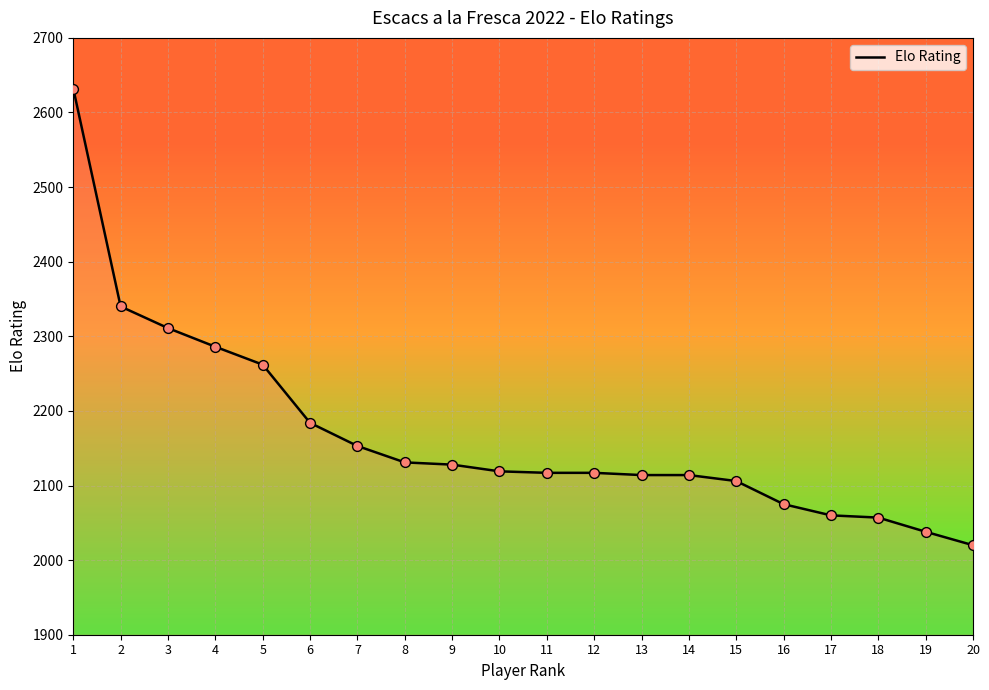

Between 19 and 7, which is larger?

7